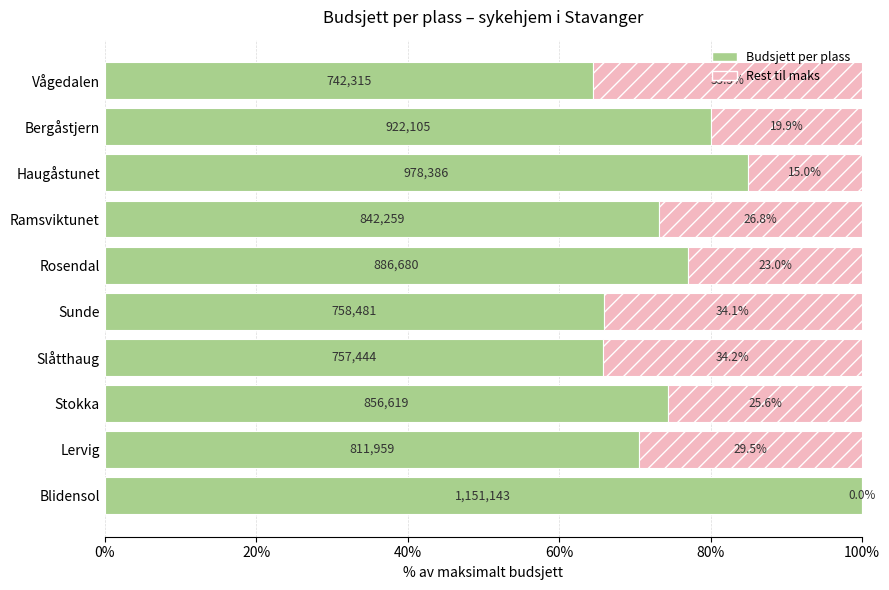

Is it true that Budsjett per plass equals 85.0 at Haugåstunet?

True